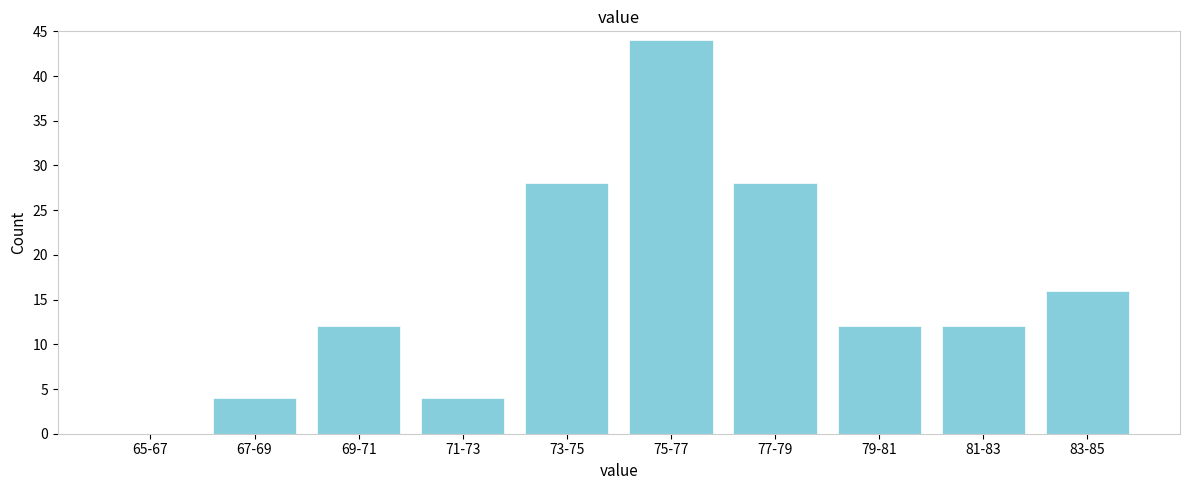

Reading left to right, list all the values displayed in this chart.

65-67=0	67-69=4	69-71=12	71-73=4	73-75=28	75-77=44	77-79=28	79-81=12	81-83=12	83-85=16